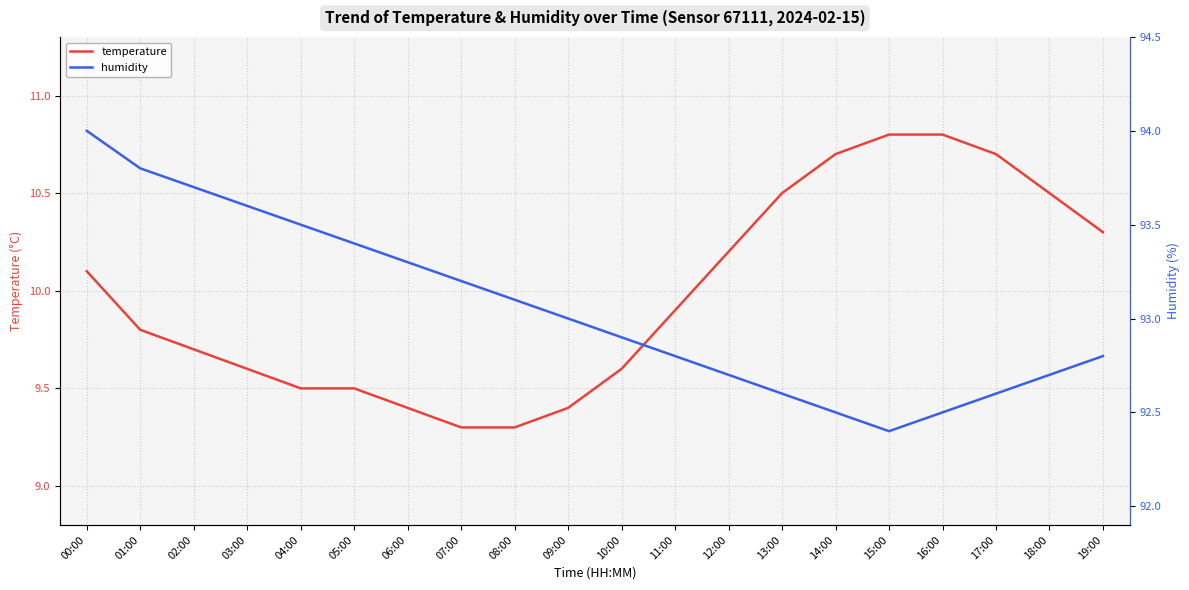

True or false: temperature has more than 1 points higher than both neighbors.

False